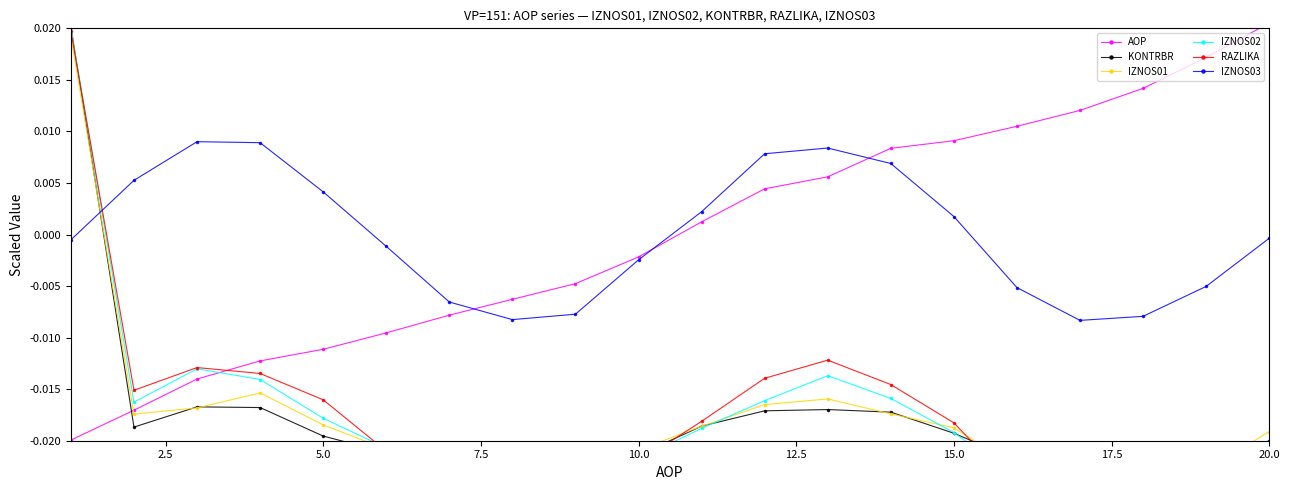

Reading right to left, list all the values displayed in this chart.

AOP: 0.0	0.0	0.0	0.0	0.0	0.0	0.0	0.0	0.0	0.0	-0.0	-0.0	-0.0	-0.0	-0.0	-0.0	-0.0	-0.0	-0.0	-0.0
KONTRBR: -0.0	-0.0	-0.0	-0.0	-0.0	-0.0	-0.0	-0.0	-0.0	-0.0	-0.0	-0.0	-0.0	-0.0	-0.0	-0.0	-0.0	-0.0	-0.0	0.0
IZNOS01: -0.0	-0.0	-0.0	-0.0	-0.0	-0.0	-0.0	-0.0	-0.0	-0.0	-0.0	-0.0	-0.0	-0.0	-0.0	-0.0	-0.0	-0.0	-0.0	0.0
IZNOS02: -0.0	-0.0	-0.0	-0.0	-0.0	-0.0	-0.0	-0.0	-0.0	-0.0	-0.0	-0.0	-0.0	-0.0	-0.0	-0.0	-0.0	-0.0	-0.0	0.0
RAZLIKA: -0.0	-0.0	-0.0	-0.0	-0.0	-0.0	-0.0	-0.0	-0.0	-0.0	-0.0	-0.0	-0.0	-0.0	-0.0	-0.0	-0.0	-0.0	-0.0	0.0
IZNOS03: -0.0	-0.0	-0.0	-0.0	-0.0	0.0	0.0	0.0	0.0	0.0	-0.0	-0.0	-0.0	-0.0	-0.0	0.0	0.0	0.0	0.0	-0.0